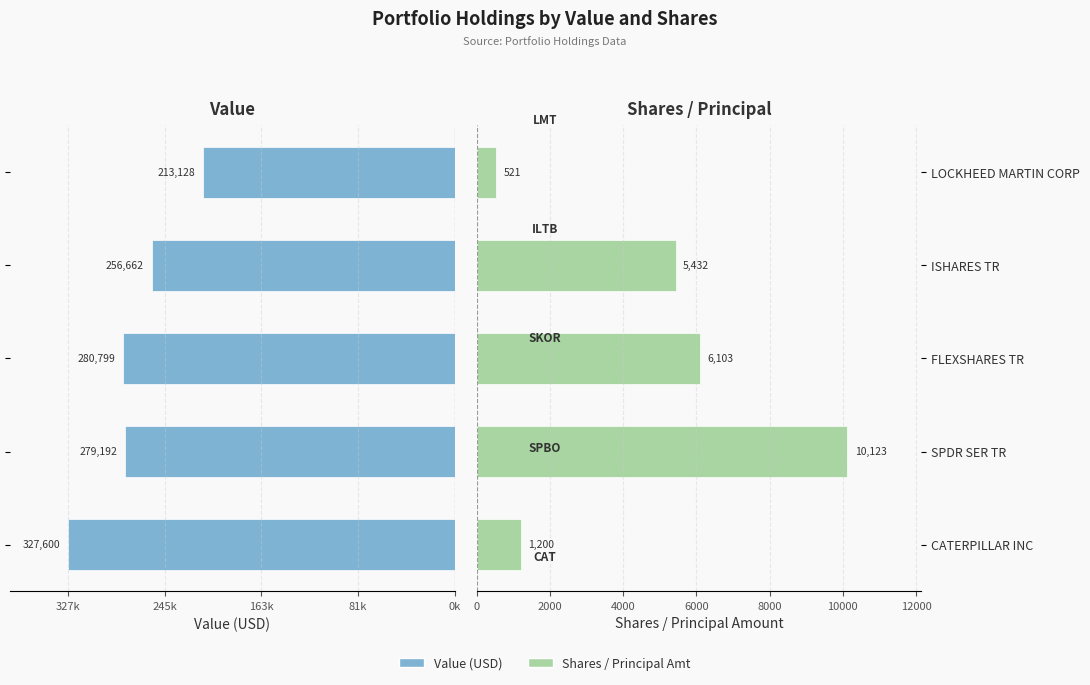

How many series are shown in this chart?

2